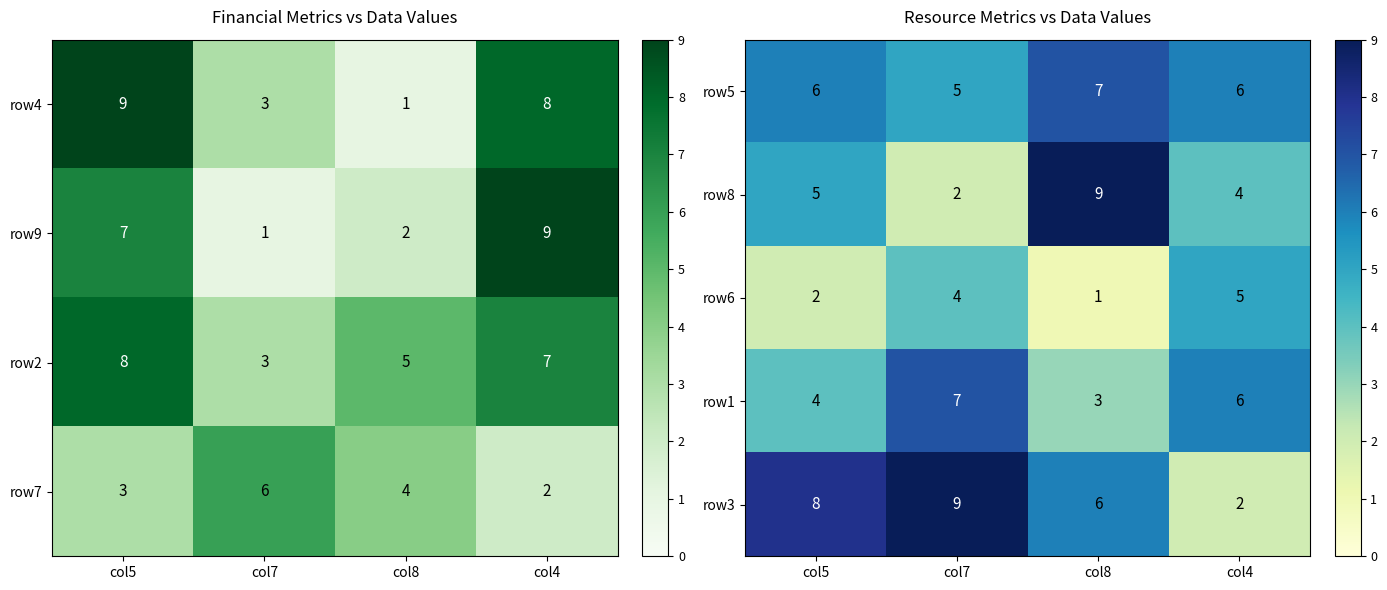

How many data points in row5 are less than 6?

1